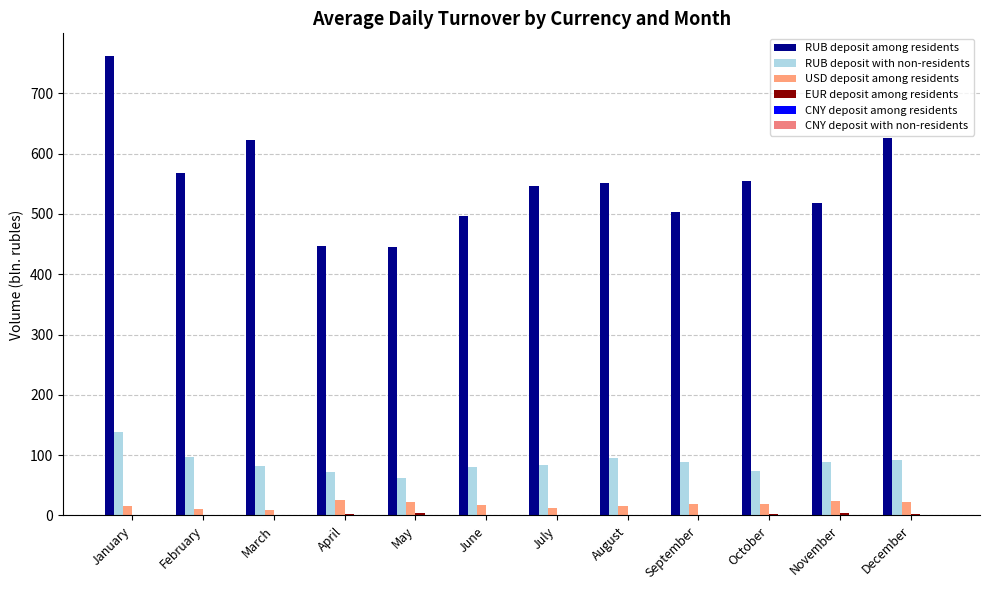

Which series changed the most between June and October?

RUB deposit among residents